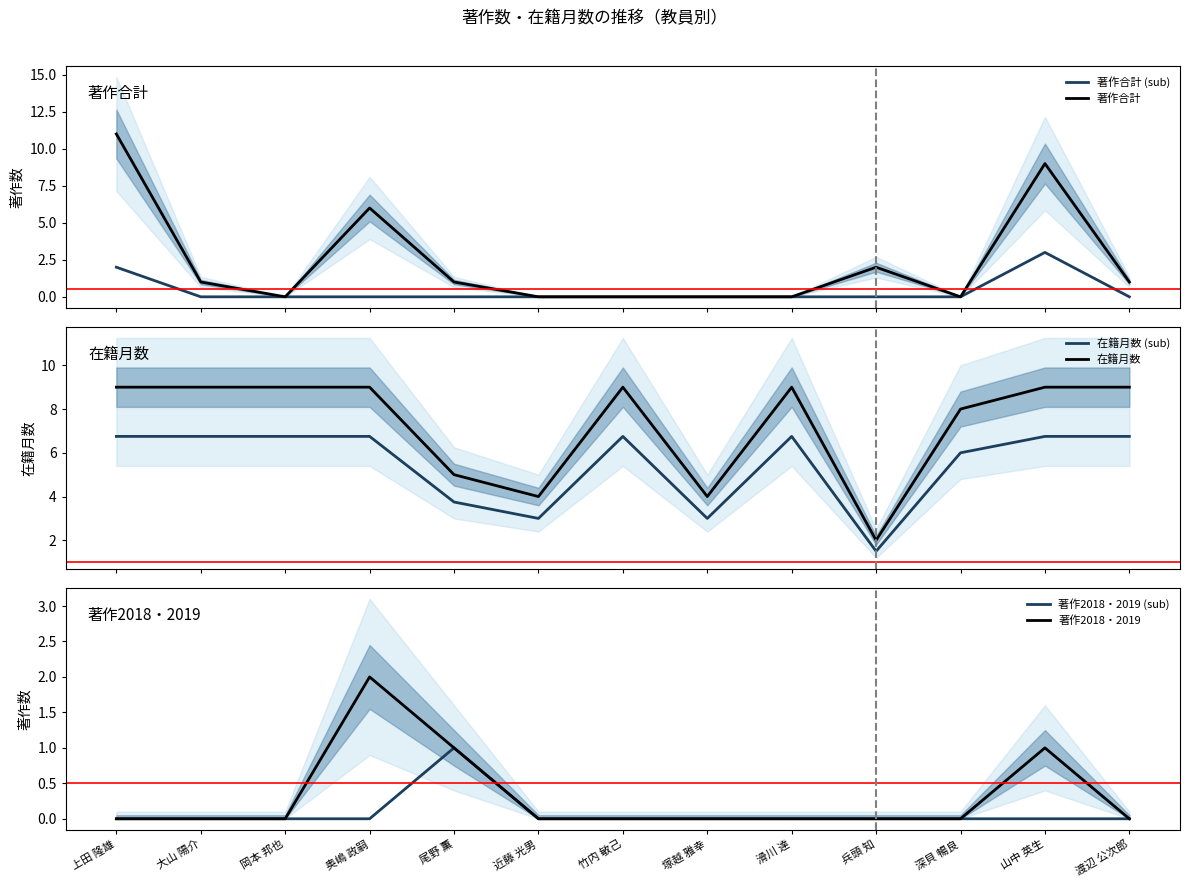

Which series changed the most between 上田 隆雄 and 竹内 敏己?

著作合計